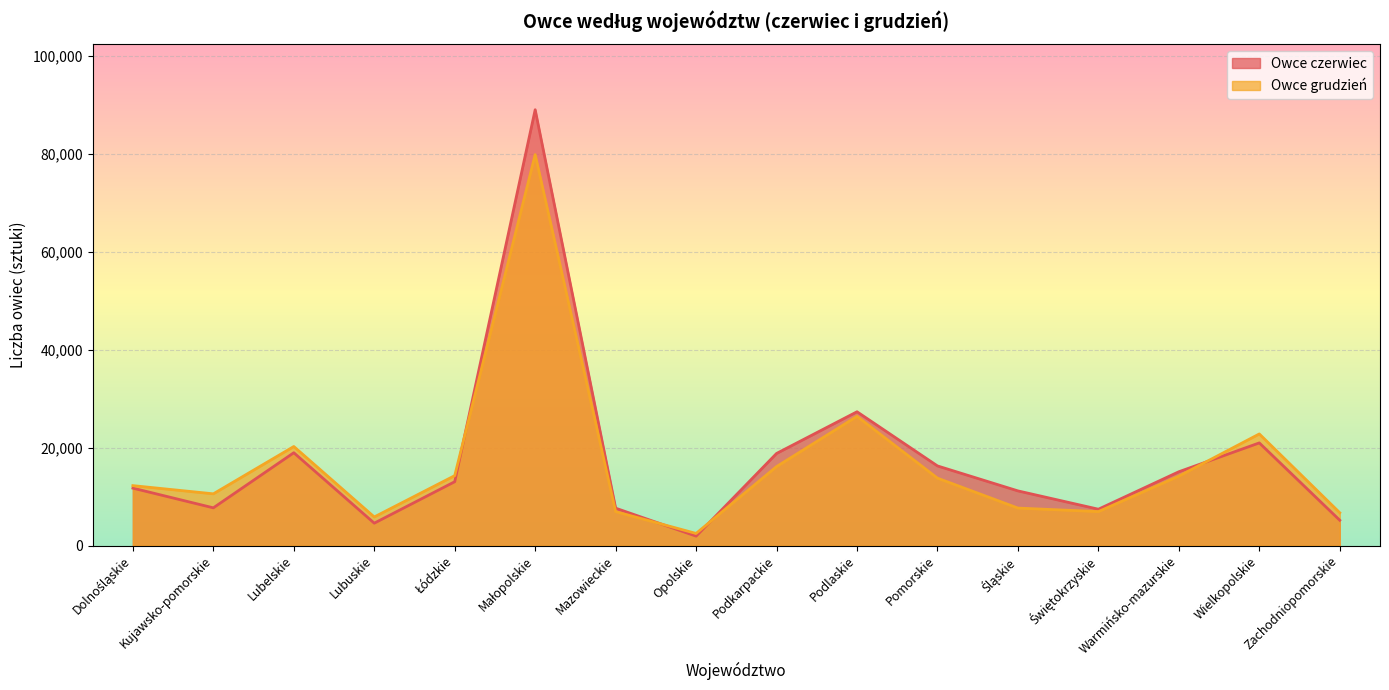

Reading left to right, list all the values displayed in this chart.

Owce czerwiec: Dolnośląskie=11723	Kujawsko-pomorskie=7700	Lubelskie=18957	Lubuskie=4567	Łódzkie=13038	Małopolskie=89024	Mazowieckie=7632	Opolskie=1918	Podkarpackie=18809	Podlaskie=27325	Pomorskie=16259	Śląskie=11160	Świętokrzyskie=7420	Warmińsko-mazurskie=15072	Wielkopolskie=20964	Zachodniopomorskie=5166
Owce grudzień: Dolnośląskie=12235	Kujawsko-pomorskie=10561	Lubelskie=20229	Lubuskie=5837	Łódzkie=14277	Małopolskie=79855	Mazowieckie=6922	Opolskie=2470	Podkarpackie=16128	Podlaskie=26385	Pomorskie=13764	Śląskie=7651	Świętokrzyskie=6931	Warmińsko-mazurskie=14179	Wielkopolskie=22793	Zachodniopomorskie=6696